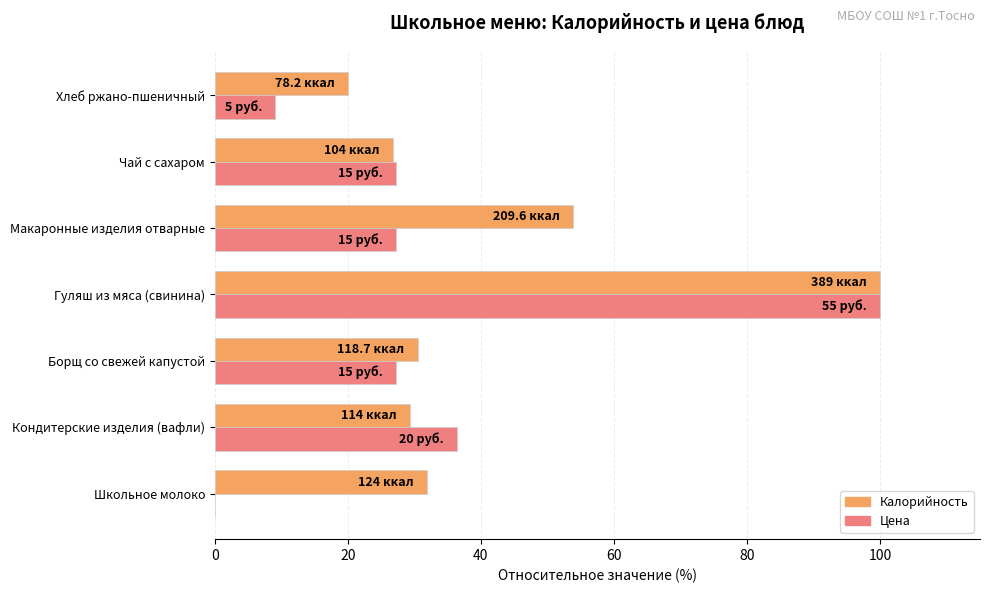

What is the total value across all series at Чай с сахаром?

54.0